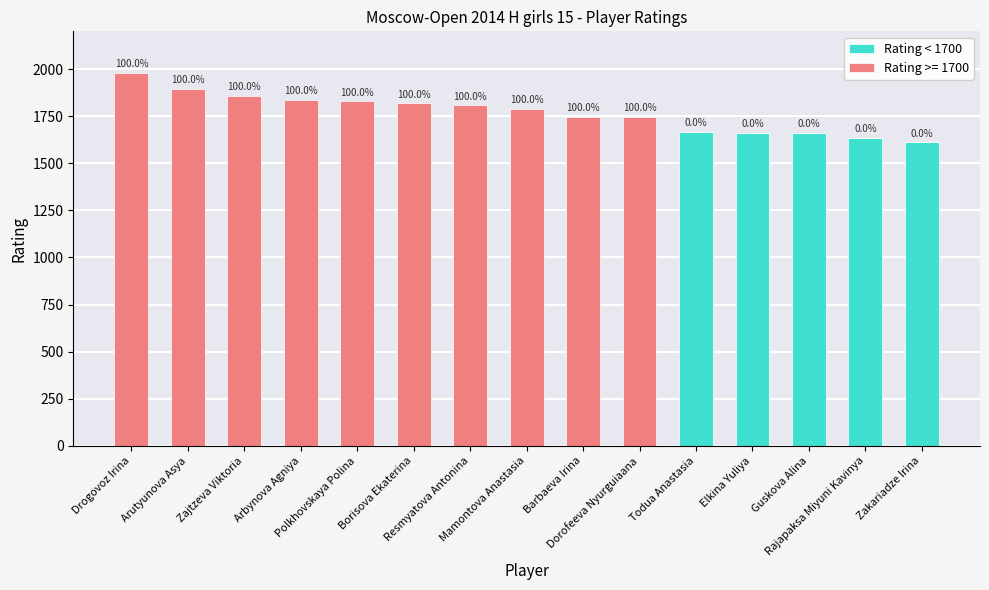

Which has a higher value, Polkhovskaya Polina or Guskova Alina?

Guskova Alina